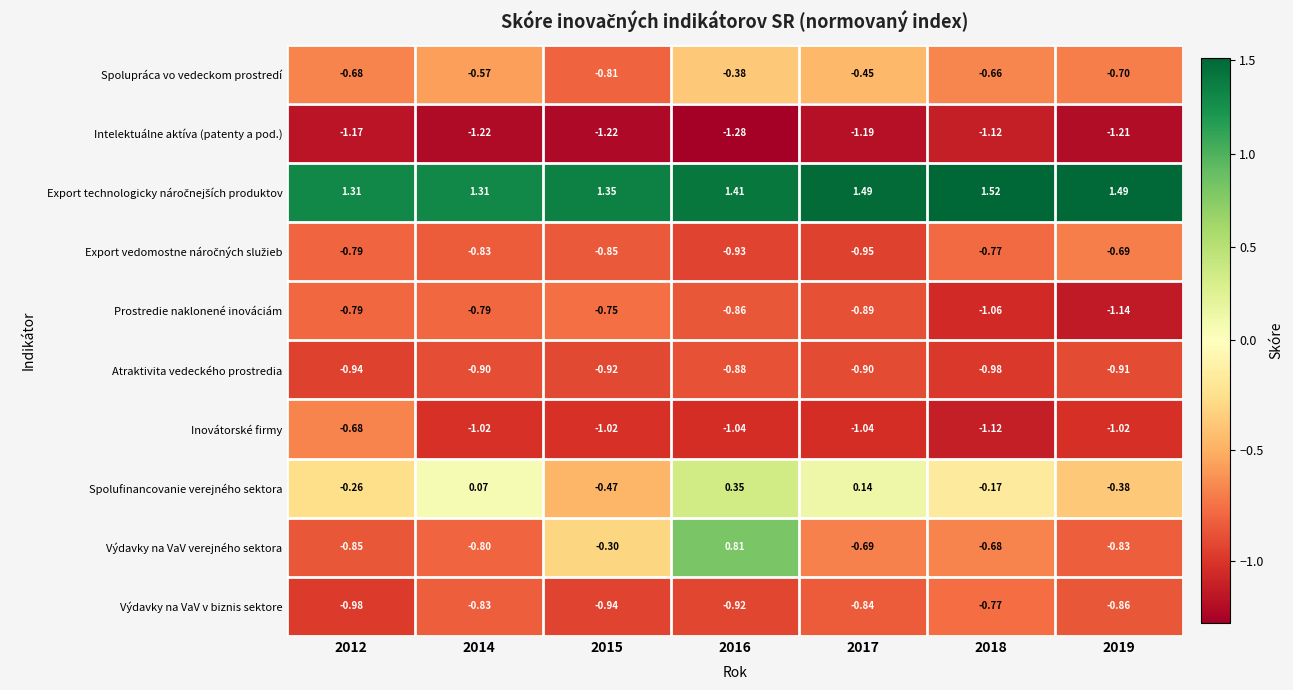

How many data points in Výdavky na VaV verejného sektora are less than 0?

6